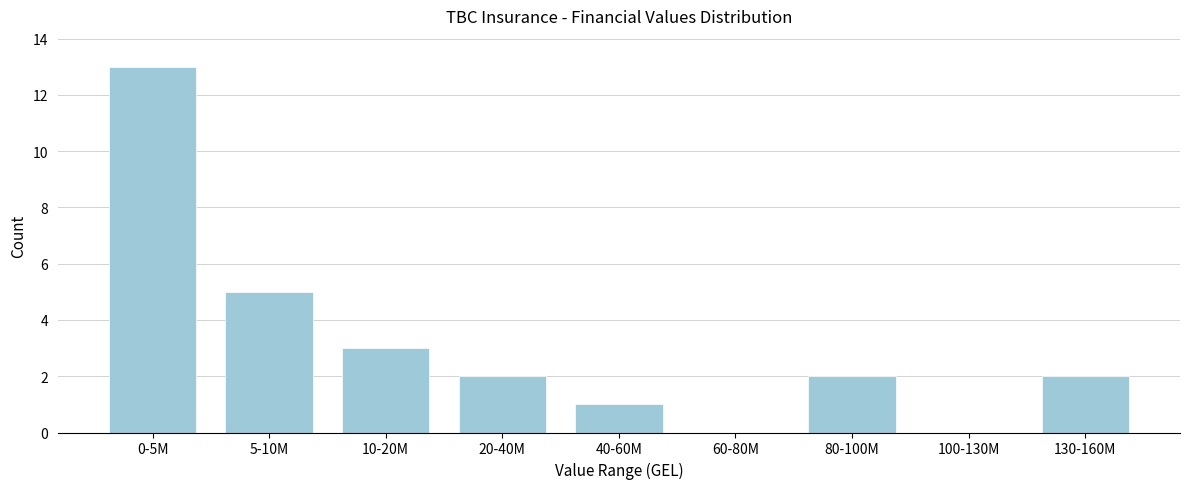

Reading right to left, list all the values displayed in this chart.

130-160M=2	100-130M=0	80-100M=2	60-80M=0	40-60M=1	20-40M=2	10-20M=3	5-10M=5	0-5M=13